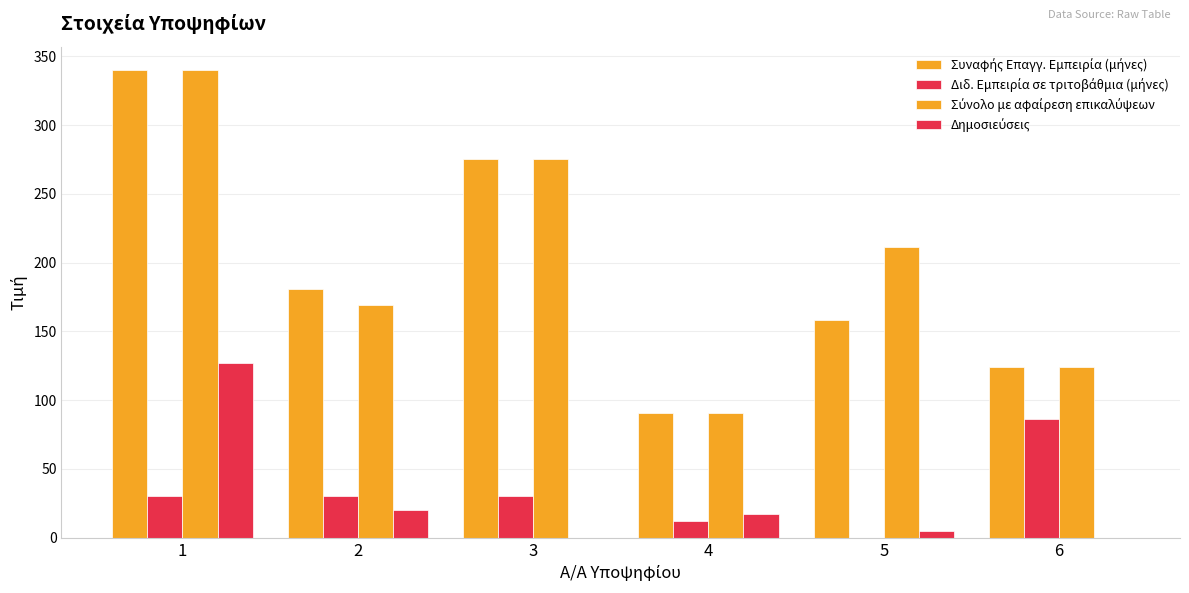

Does the chart contain stacked bars?

No